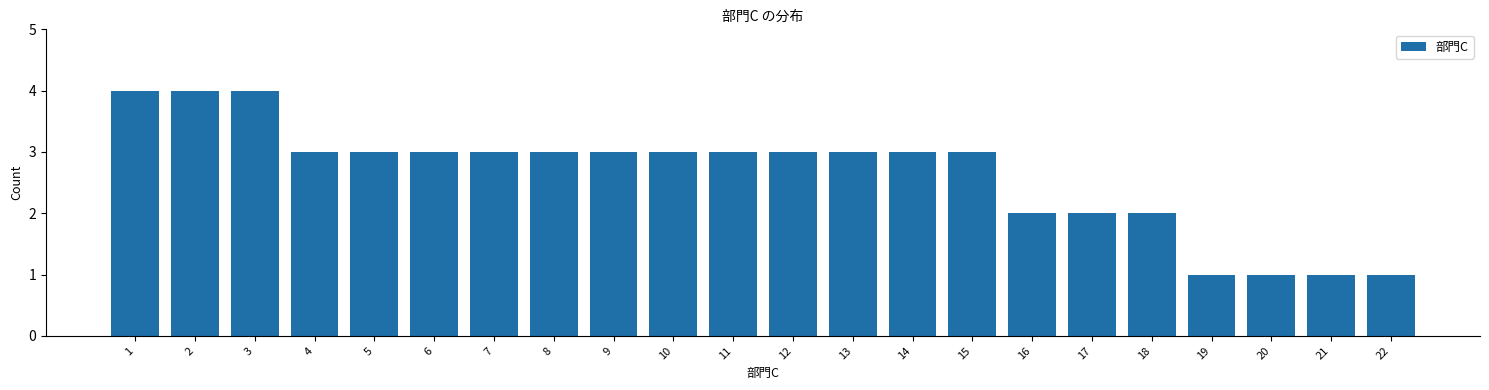

Reading right to left, transcribe all the data shown in this chart.

22=1	21=1	20=1	19=1	18=2	17=2	16=2	15=3	14=3	13=3	12=3	11=3	10=3	9=3	8=3	7=3	6=3	5=3	4=3	3=4	2=4	1=4